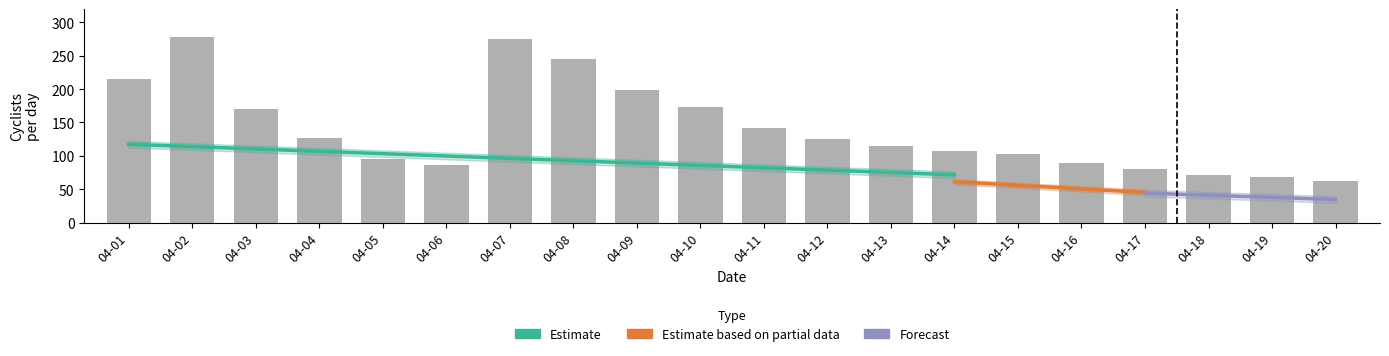

Which has a higher value, 04-09 or 04-18?

04-09